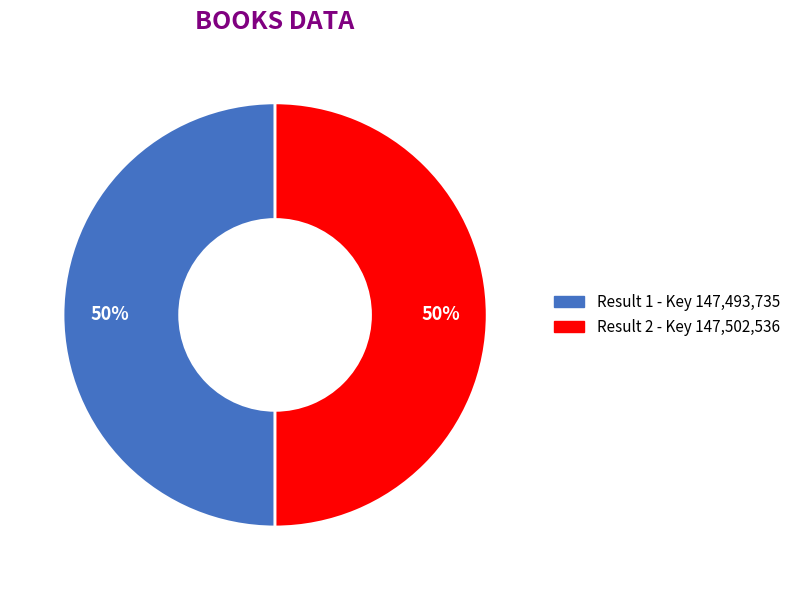

To the nearest percent, what is the average slice percentage?

50%